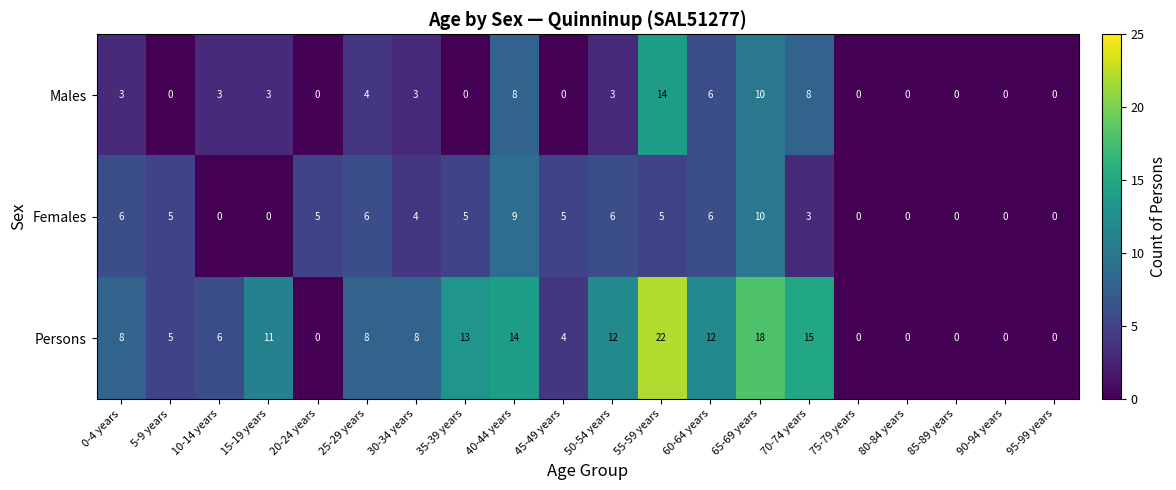

How many distinct data groups are displayed?

3